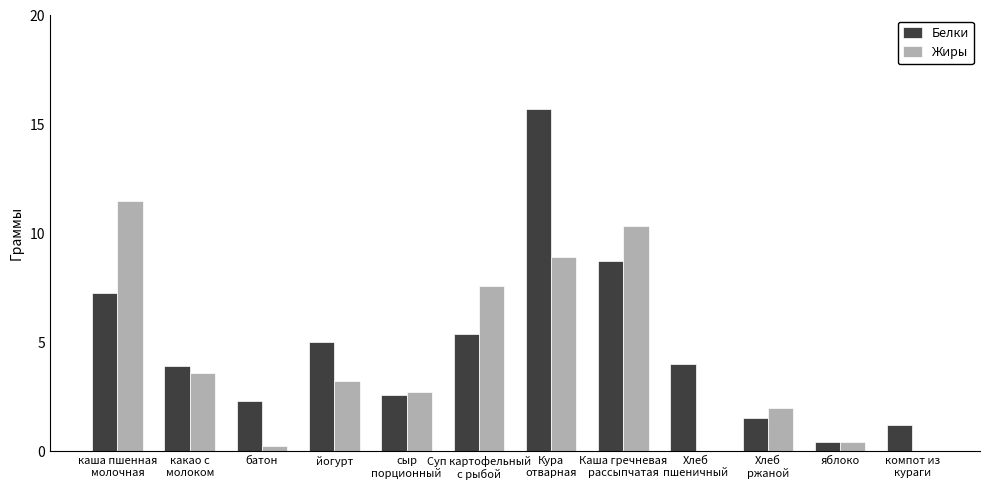

Is it true that Белки equals 0.4 at яблоко?

True